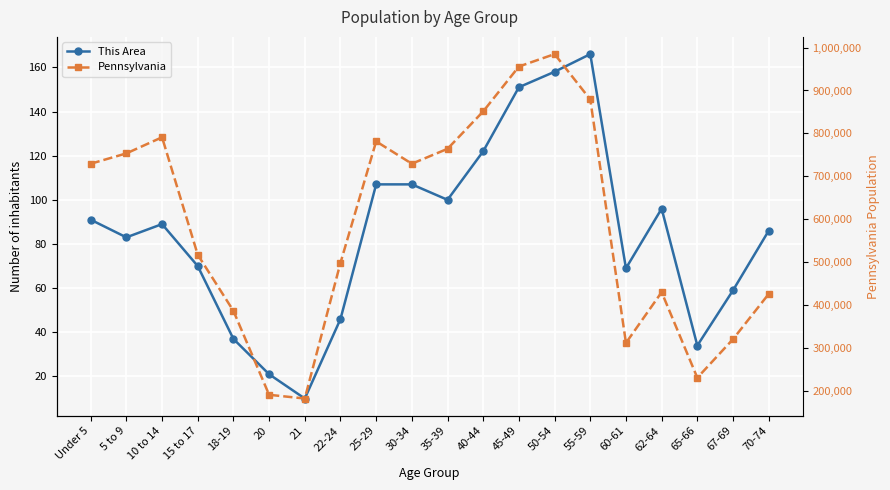

How many lines are shown in the chart?

2